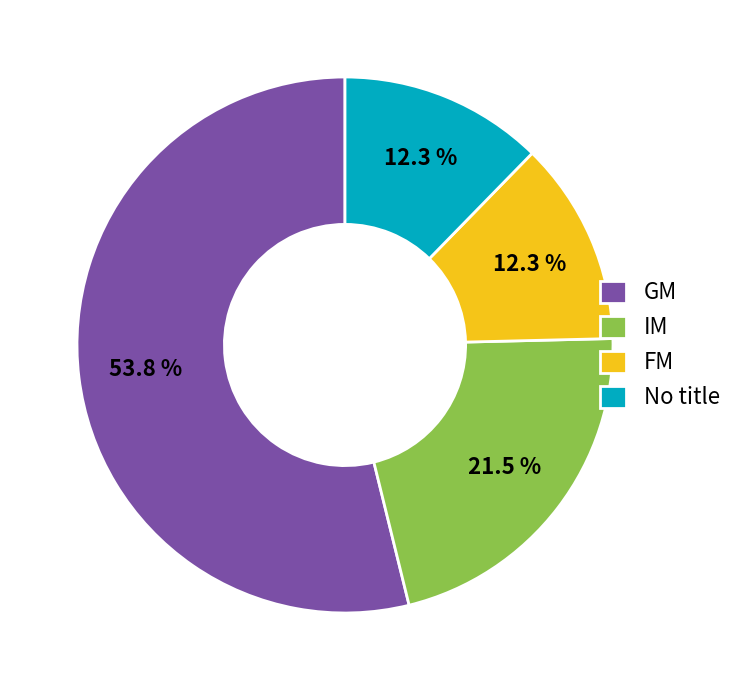

The IM slice represents 9% of the pie. True or false?

False